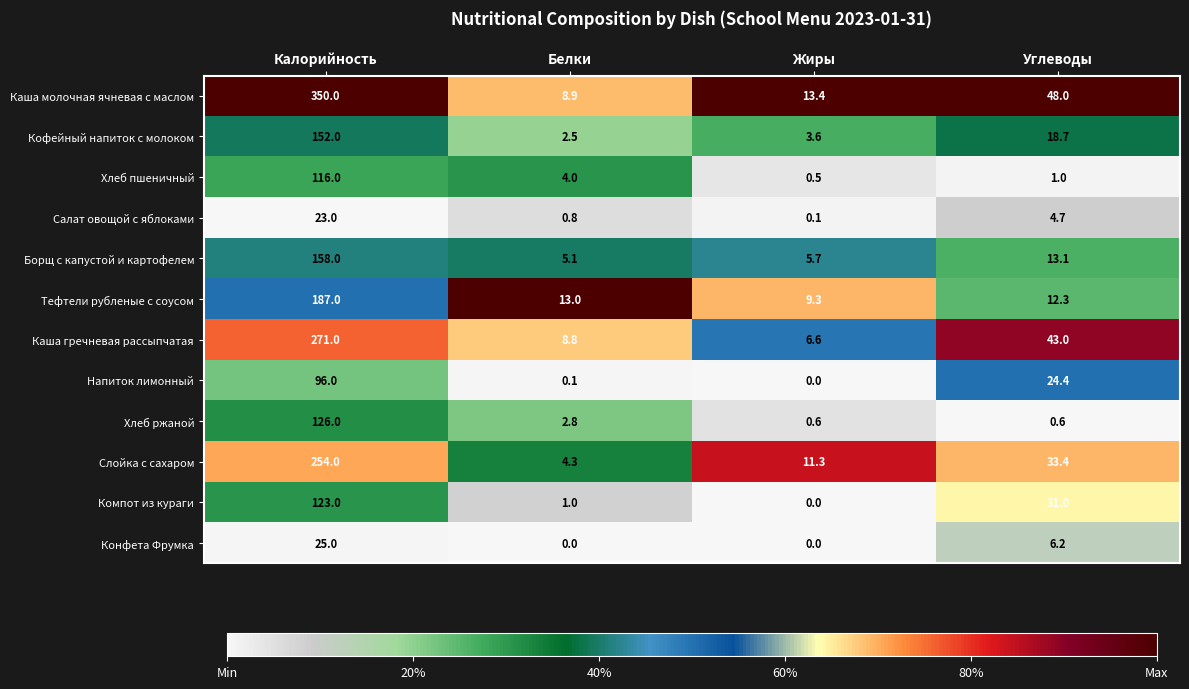

Rank the series by their maximum value, from highest to lowest.

Каша молочная ячневая с маслом, Каша гречневая рассыпчатая, Слойка с сахаром, Тефтели рубленые с соусом, Борщ с капустой и картофелем, Кофейный напиток с молоком, Хлеб ржаной, Компот из кураги, Хлеб пшеничный, Напиток лимонный, Конфета Фрумка, Салат овощой с яблоками